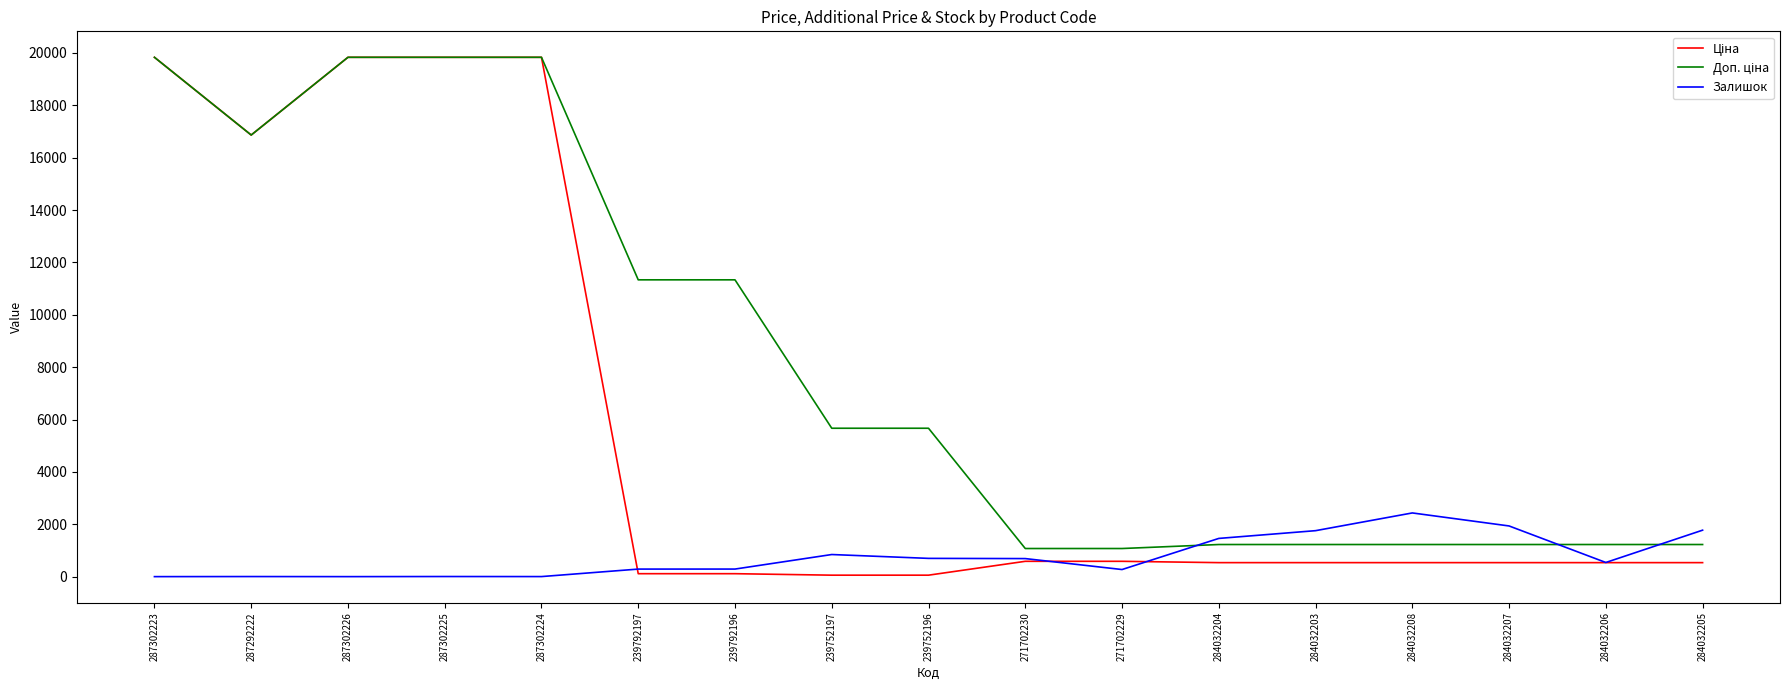

What is the maximum value shown in the chart?

19831.1